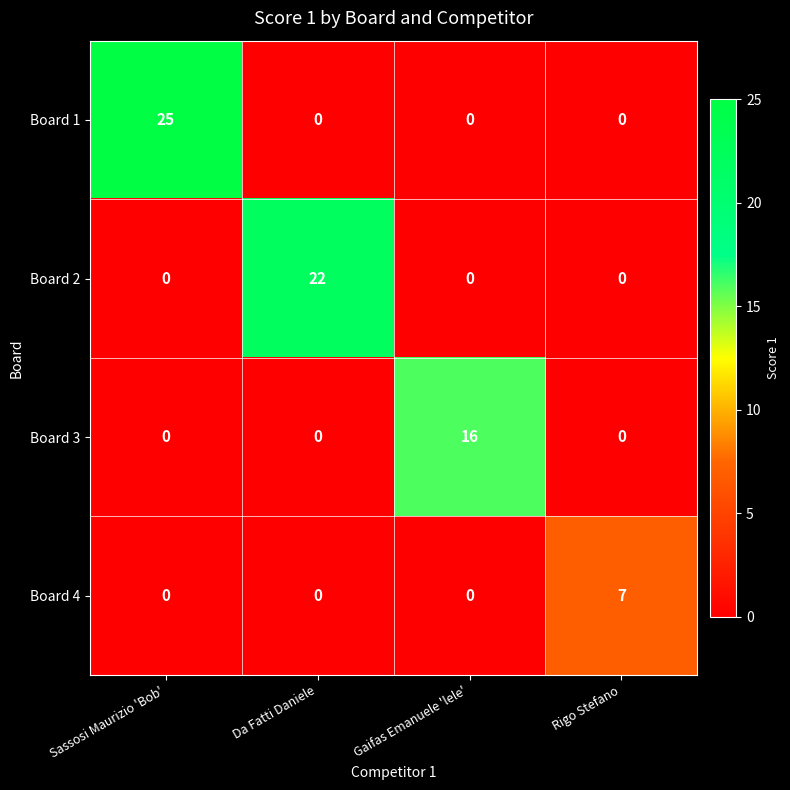

Which series has the widest spread of values?

Board 1